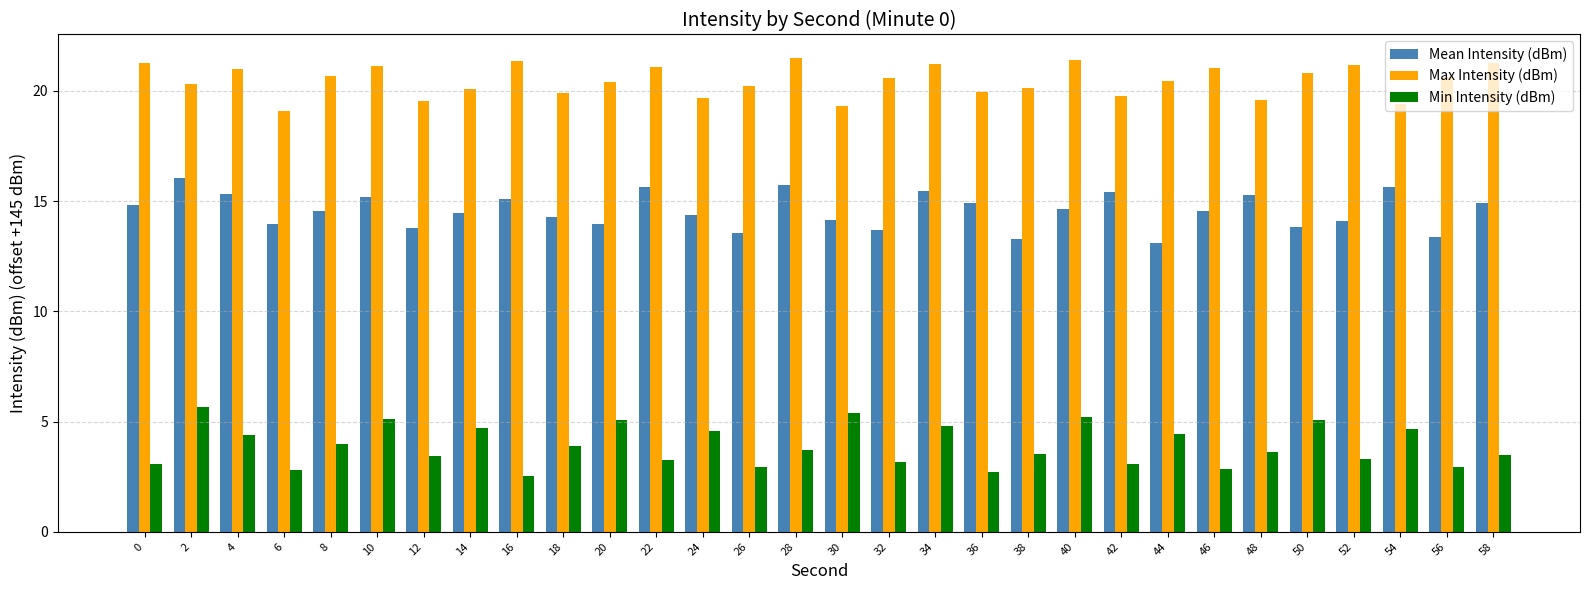

The value of Min Intensity (dBm) at 54 is 2.6. True or false?

False